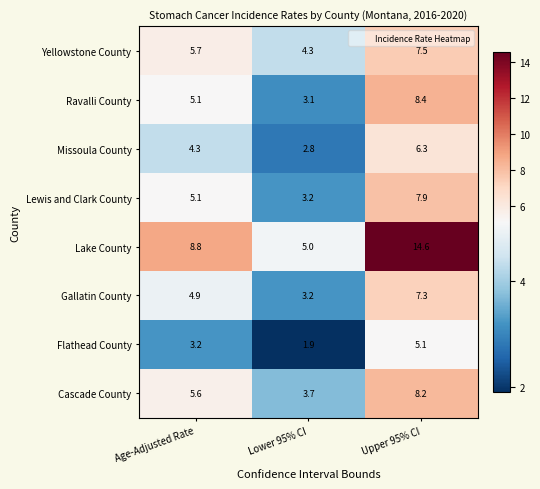

Reading left to right, extract all data points from this chart.

Yellowstone County: 5.7	4.3	7.5
Ravalli County: 5.1	3.1	8.4
Missoula County: 4.3	2.8	6.3
Lewis and Clark County: 5.1	3.2	7.9
Lake County: 8.8	5.0	14.6
Gallatin County: 4.9	3.2	7.3
Flathead County: 3.2	1.9	5.1
Cascade County: 5.6	3.7	8.2